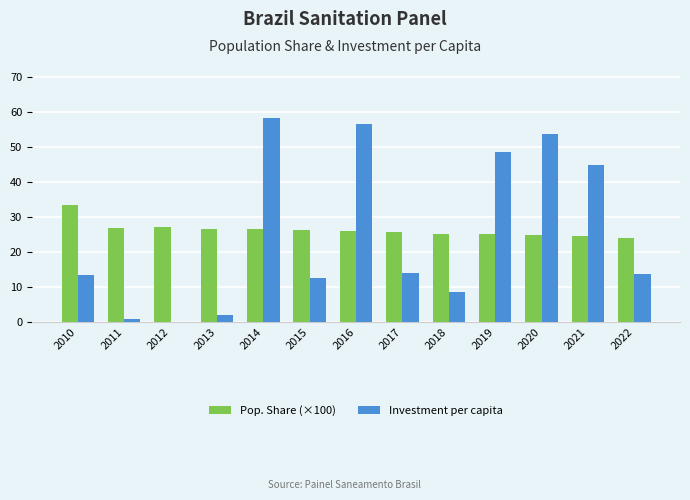

Which series changed the most between 2011 and 2016?

Investment per capita